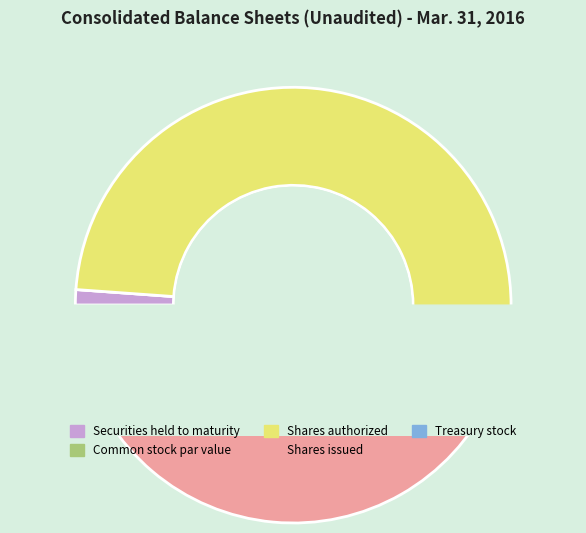

What is the smallest slice in the pie chart?

Common stock, par value